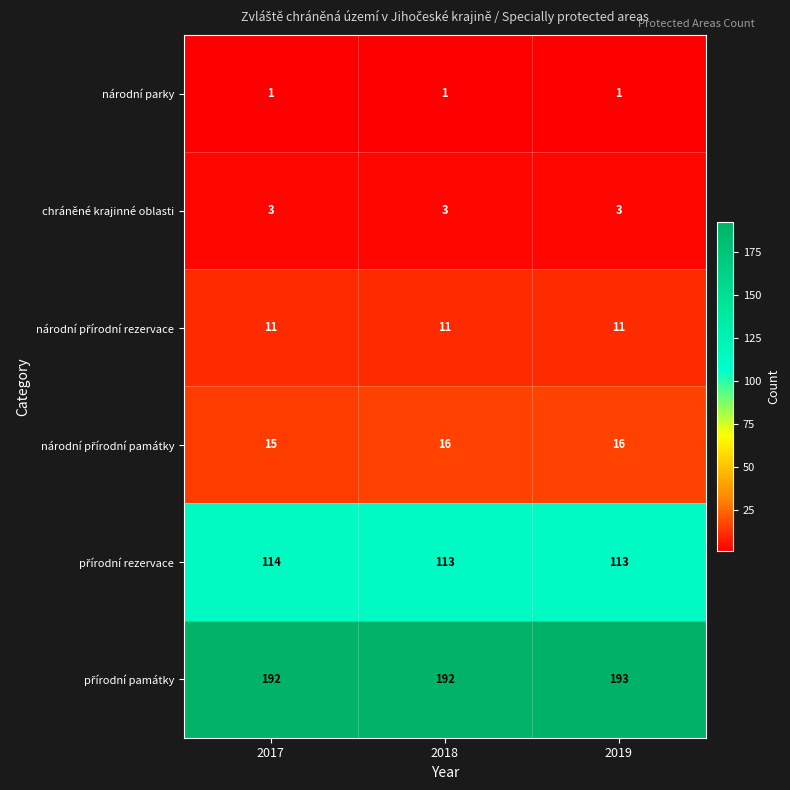

What is the spread (max minus min) of values at 2019?

192